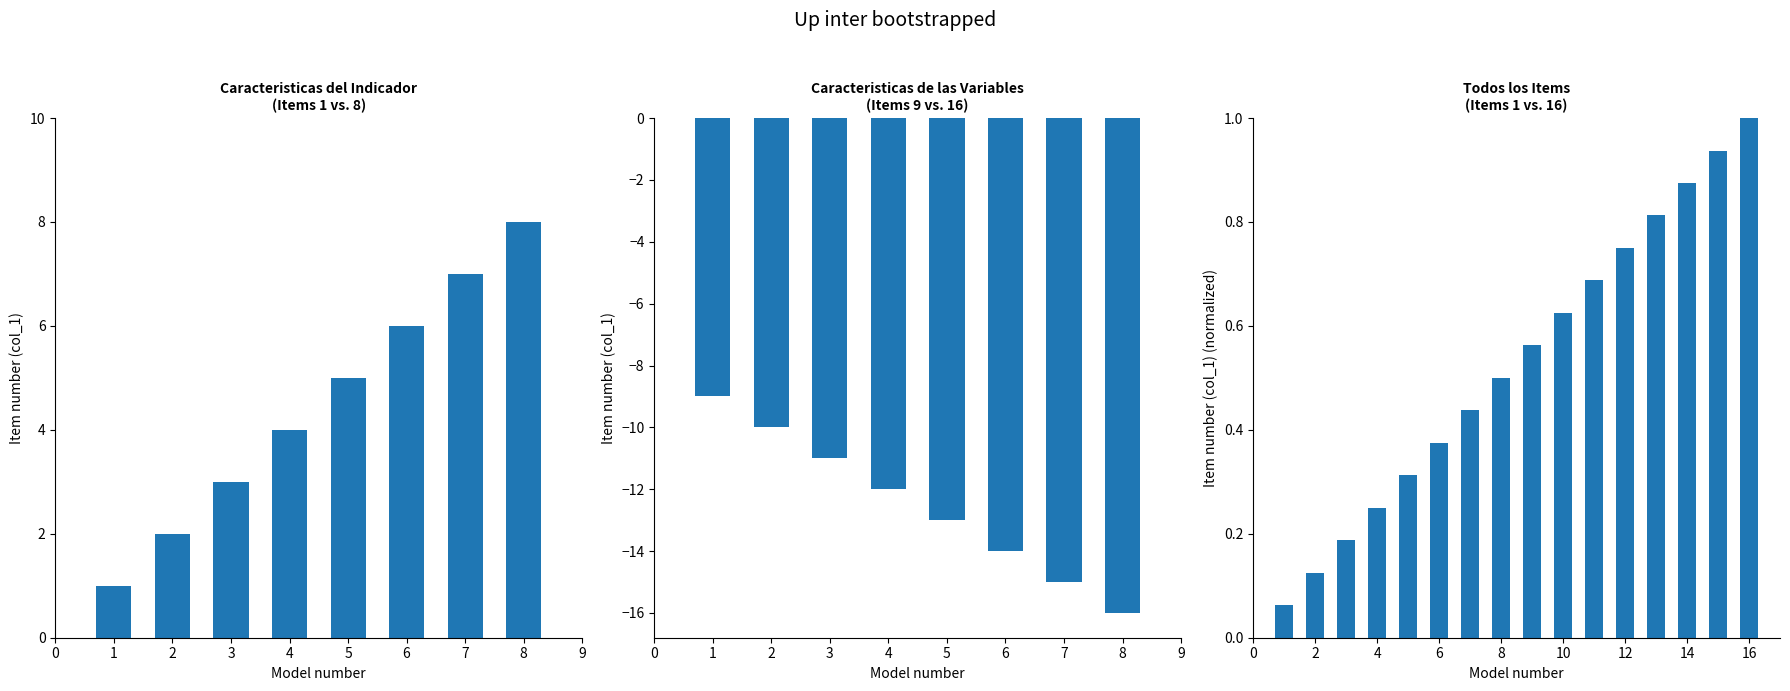

What is the value of the 8th bar from the left?

0.5